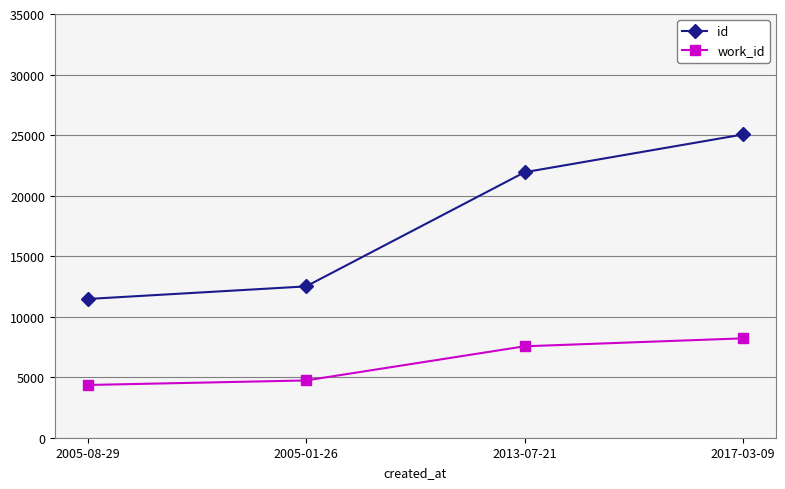

Does the chart have visible grid lines?

Yes